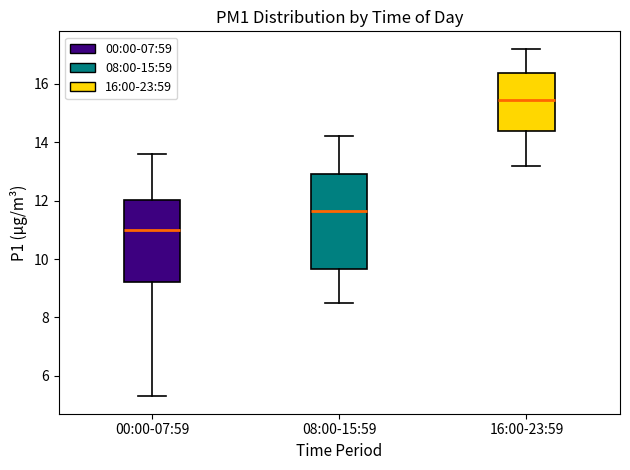

Which box has the highest median line?

16:00-23:59